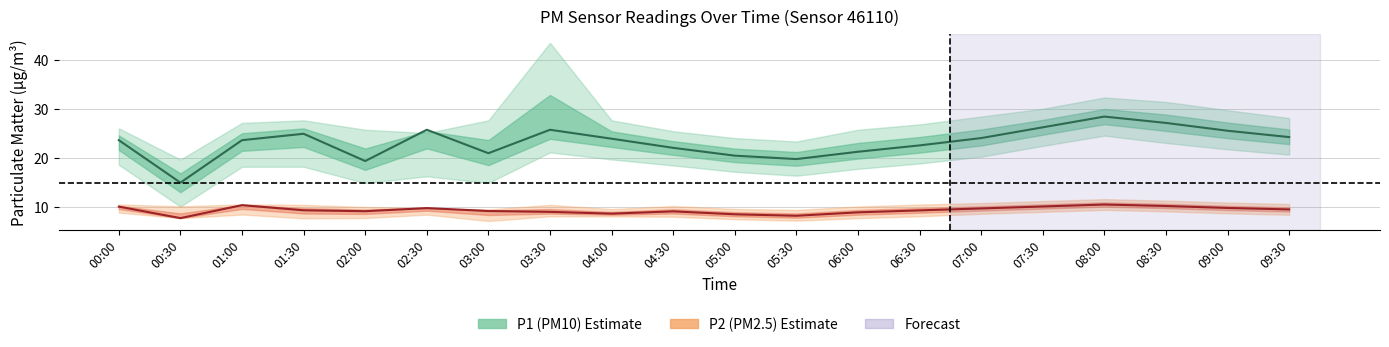

At which category is the sum across all series the highest?

08:00